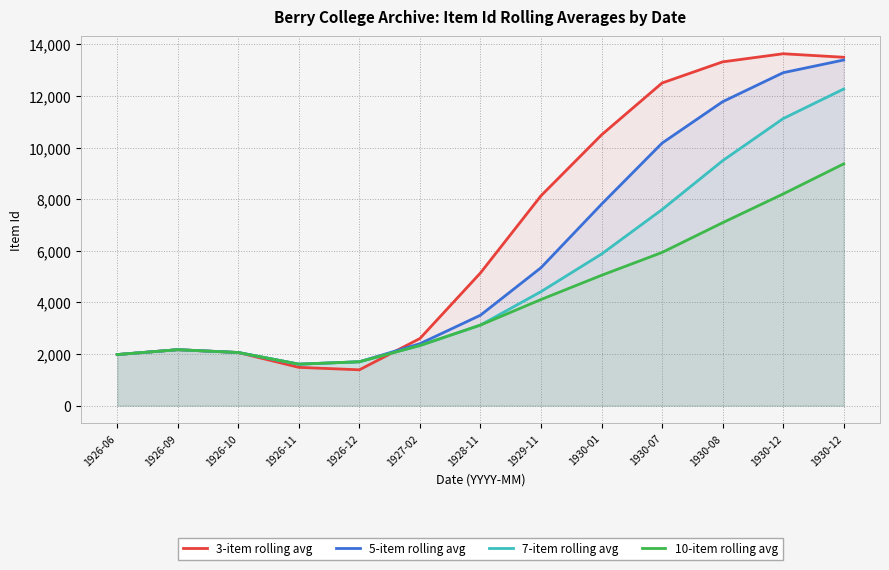

True or false: 7-item rolling avg and 10-item rolling avg intersect in this chart.

False